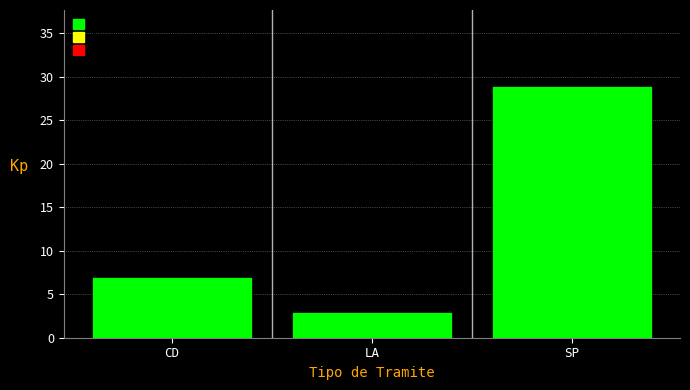

Reading right to left, transcribe all the data shown in this chart.

SP=29	LA=3	CD=7